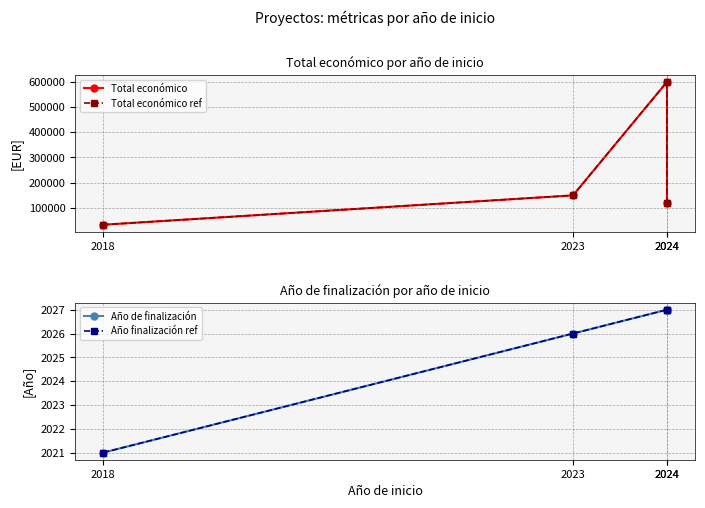

How many data points in Total económico are above 150000?

1